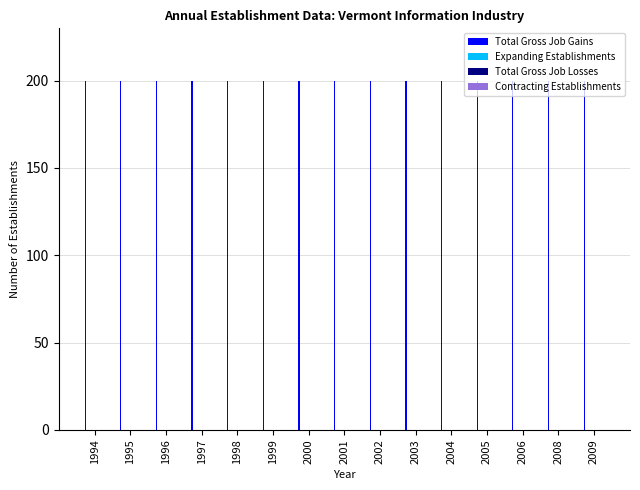

Rank the series at 1999 from lowest to highest value.

Expanding Establishments, Total Gross Job Losses, Contracting Establishments, Total Gross Job Gains